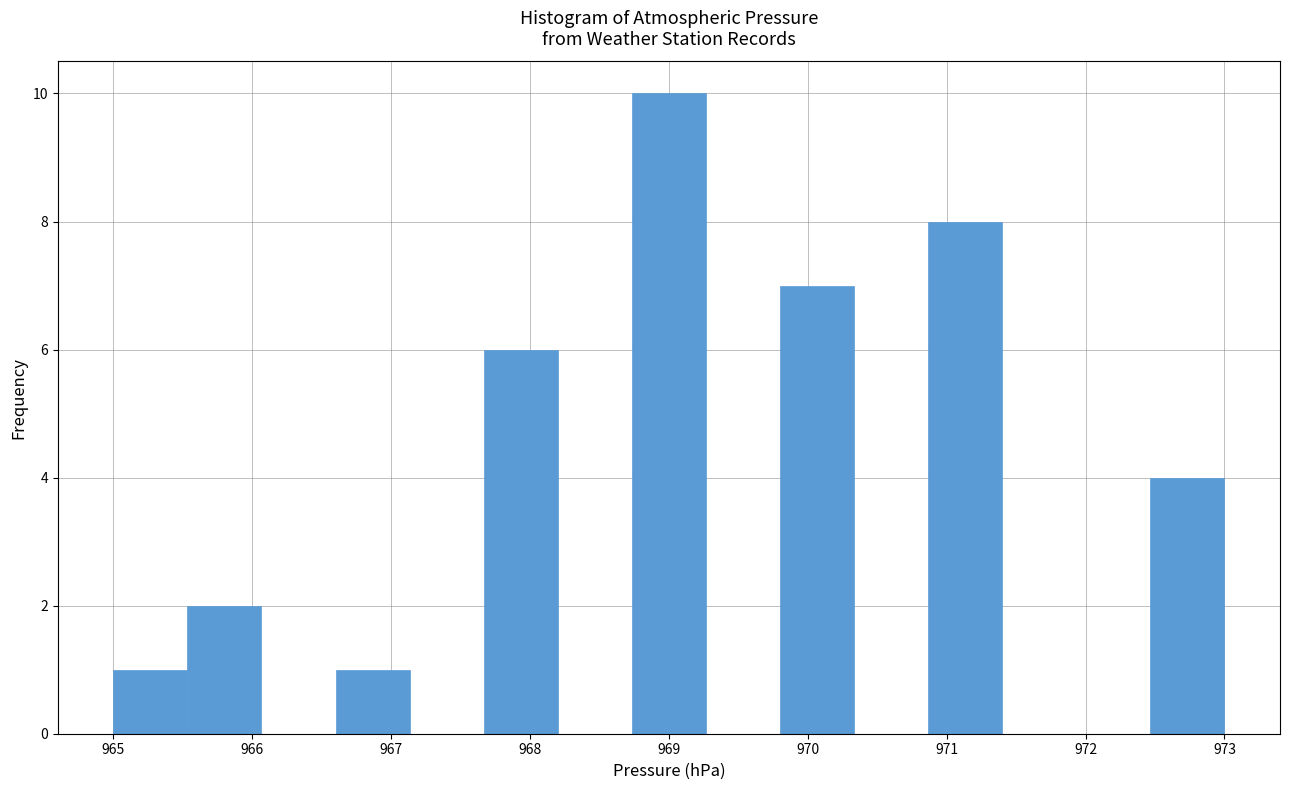

Reading left to right, list every bar in this chart as the range it spans on the x-axis followed by its height. Neither the bar edges nor the heights are printed on the chart, so give them approximately, as read against the axes.

965.0 to 965.5: 1
965.5 to 966.1: 2
966.1 to 966.6: 0
966.6 to 967.1: 1
967.1 to 967.7: 0
967.7 to 968.2: 6
968.2 to 968.7: 0
968.7 to 969.3: 10
969.3 to 969.8: 0
969.8 to 970.3: 7
970.3 to 970.9: 0
970.9 to 971.4: 8
971.4 to 971.9: 0
971.9 to 972.5: 0
972.5 to 973.0: 4